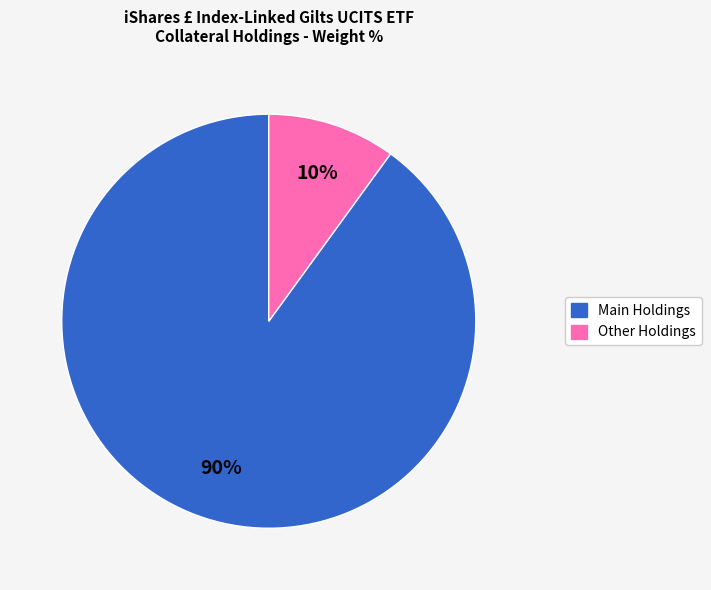

To the nearest percent, what is the difference between the largest and smallest slice percentages?

80%